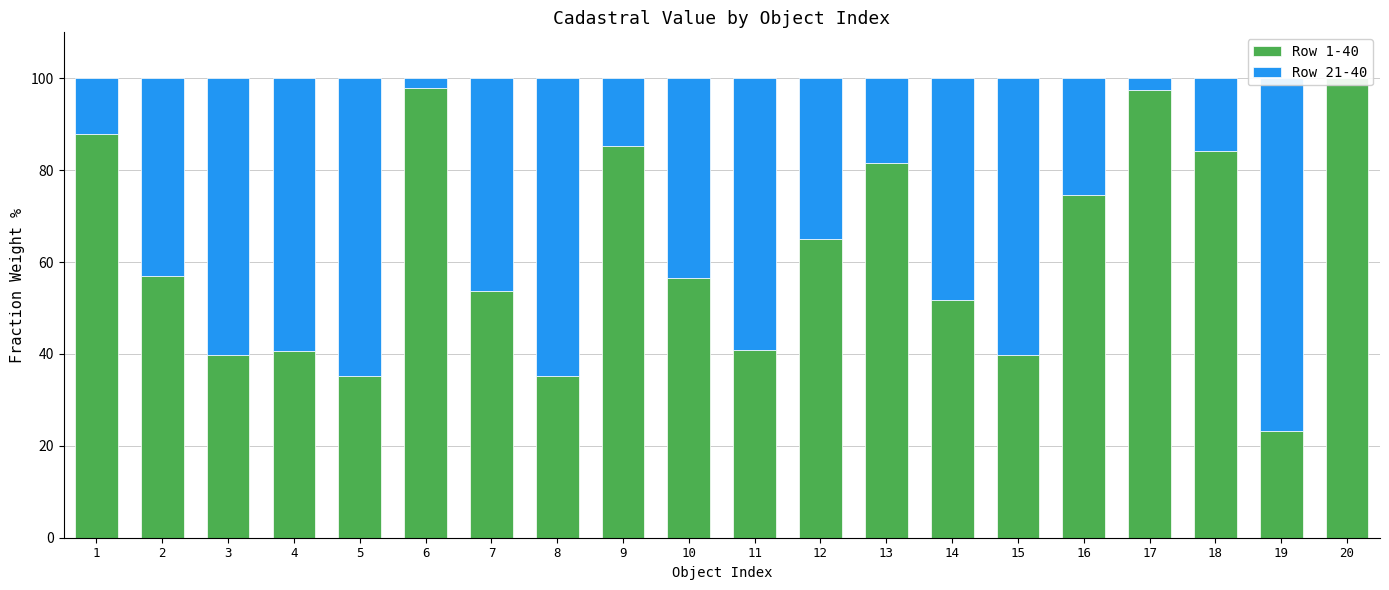

Reading left to right, list all the values displayed in this chart.

Row 1-40: 87.8	57.0	39.8	40.7	35.1	97.9	53.6	35.2	85.3	56.5	40.8	65.0	81.6	51.8	39.8	74.7	97.5	84.3	23.2	100.0
Row 21-40: 12.2	43.0	60.2	59.3	64.9	2.1	46.4	64.8	14.7	43.5	59.2	35.0	18.4	48.2	60.2	25.3	2.5	15.7	76.8	0.0